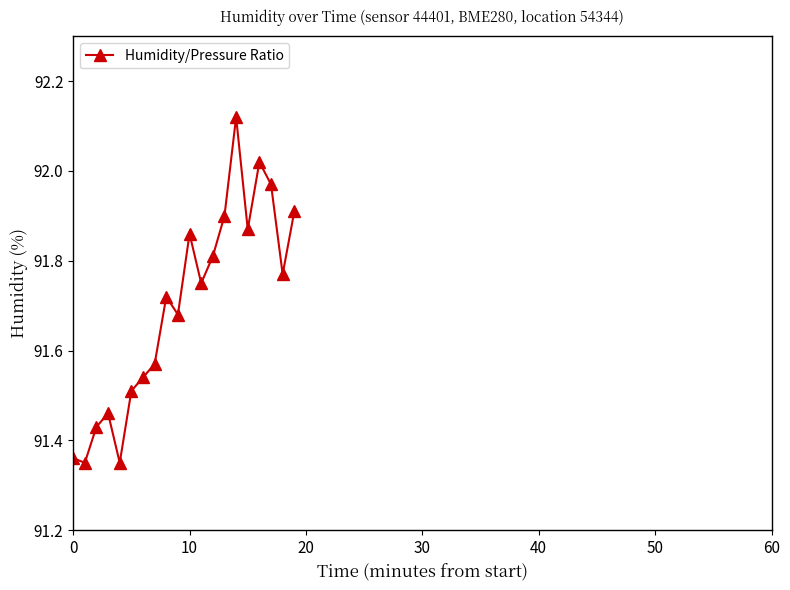

How many interior local peaks (higher than both neighbors) does the data have?

5